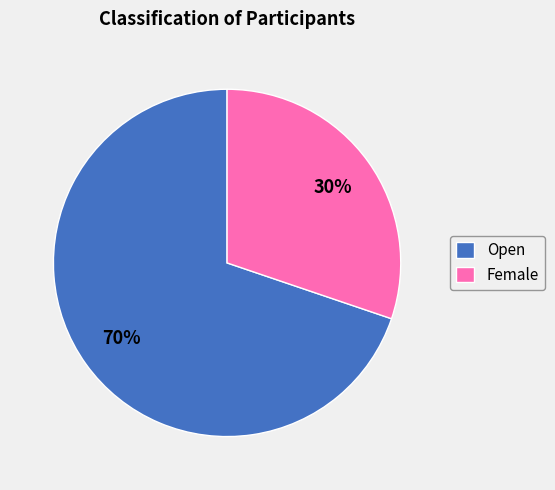

Do Female and Open together represent more than half of the pie?

Yes